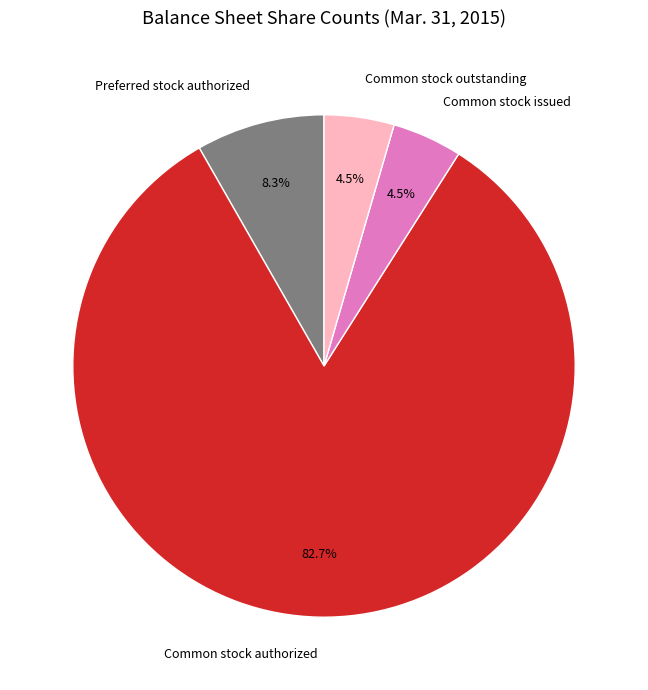

Does any single category account for the majority?

Yes